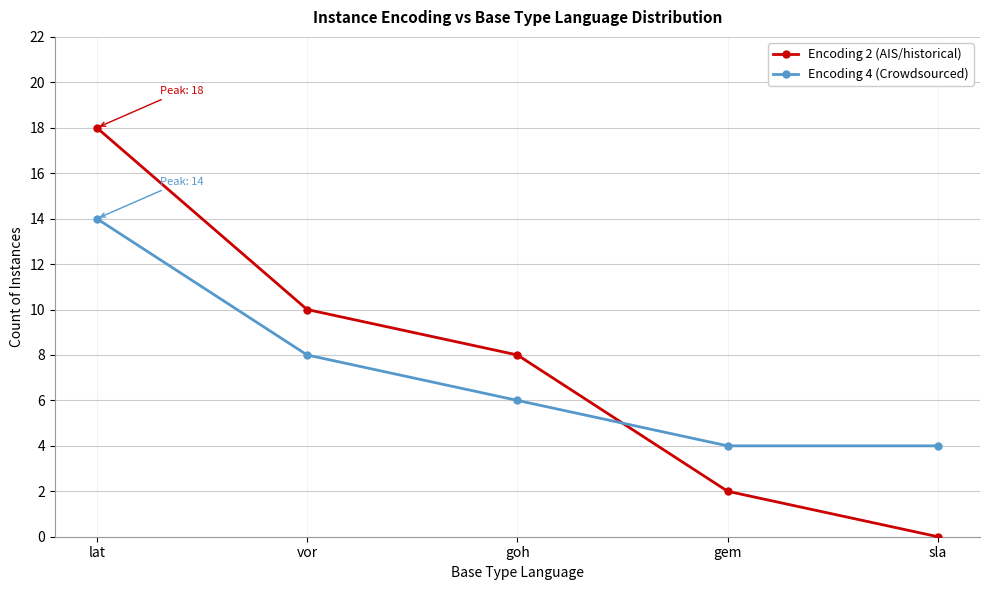

What is the difference between the Encoding 4 (Crowdsourced) values at vor and sla?

4